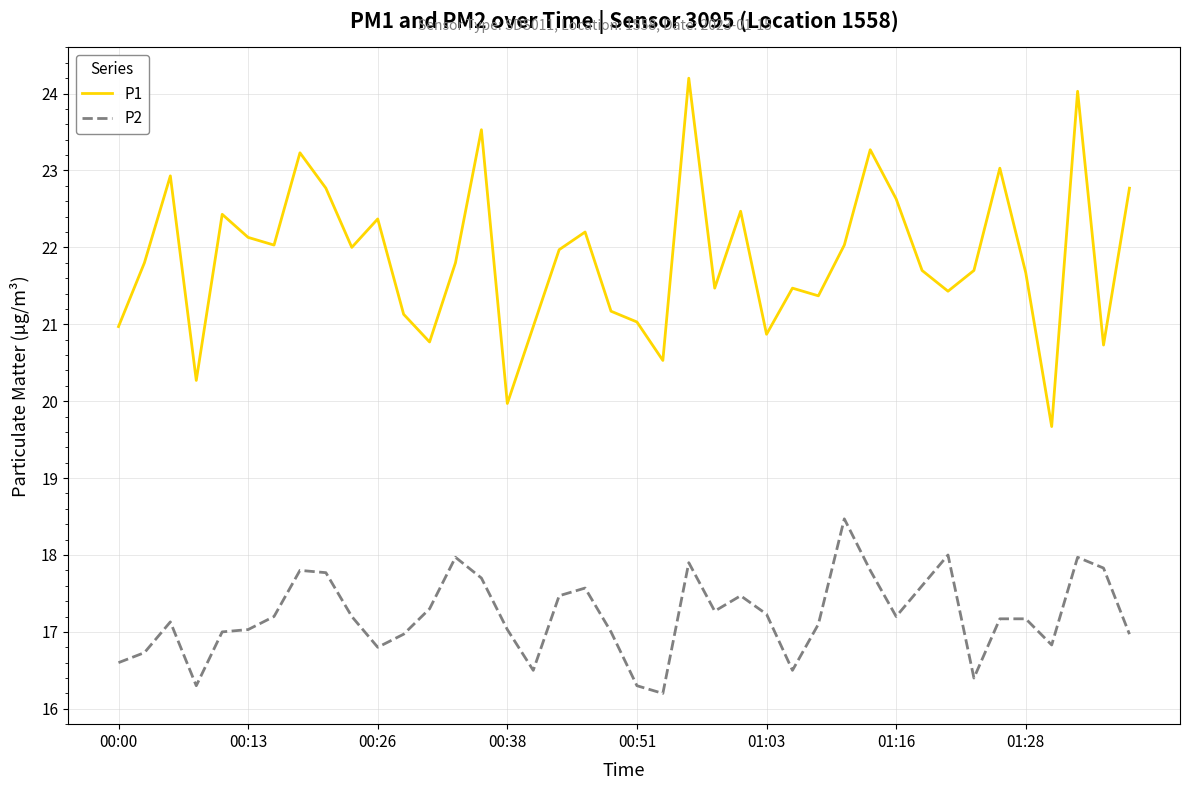

List the series in order of their peak value, lowest first.

P2, P1